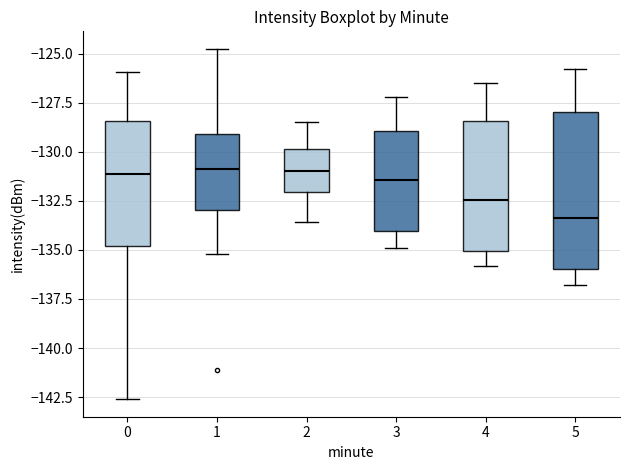

Reading left to right, read every box against the y-axis: the position of its median line, the range the box covers, and the ends of its whiskers. The values are not printed on the chart, so give them approximately, as read against the axis.

0: median -131.0, box -135.0 to -128.5, whiskers -142.5 to -126.0
1: median -131.0, box -133.0 to -129.0, whiskers -135.0 to -125.0
2: median -131.0, box -132.0 to -130.0, whiskers -133.5 to -128.5
3: median -131.5, box -134.0 to -129.0, whiskers -135.0 to -127.0
4: median -132.5, box -135.0 to -128.5, whiskers -136.0 to -126.5
5: median -133.5, box -136.0 to -128.0, whiskers -137.0 to -126.0